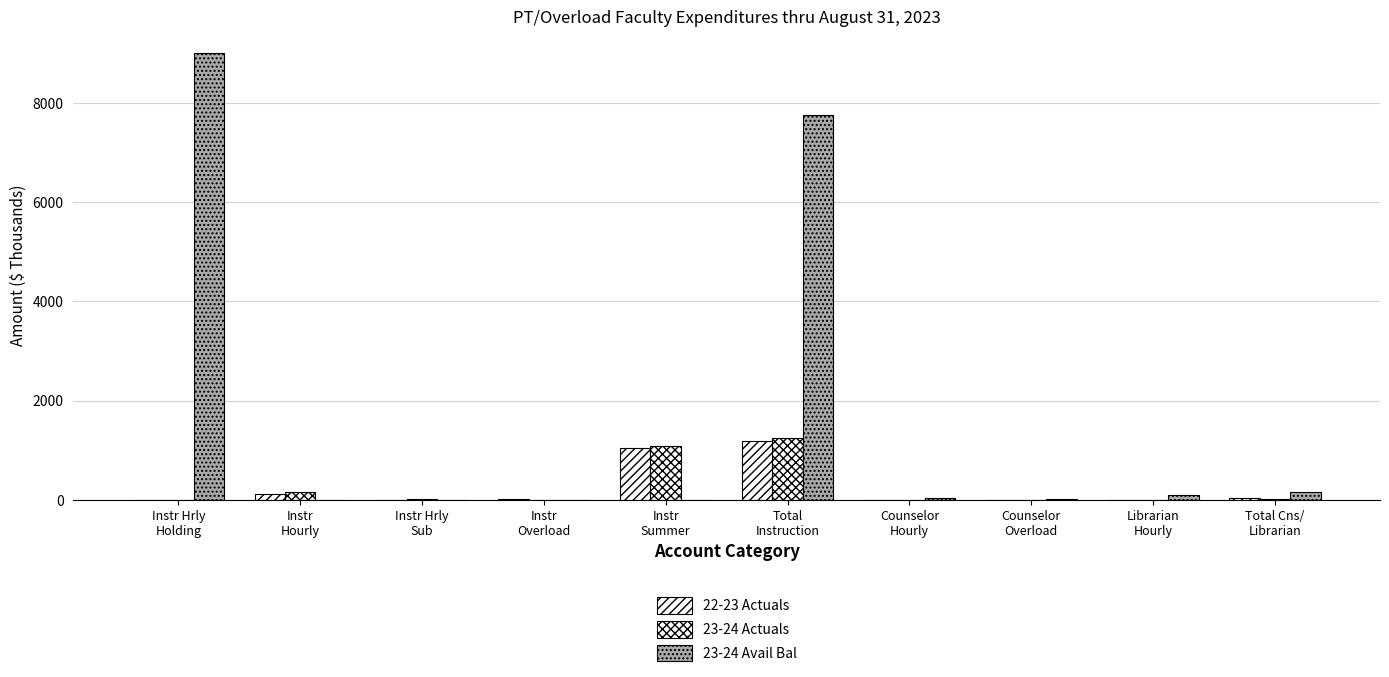

Does the chart contain stacked bars?

No